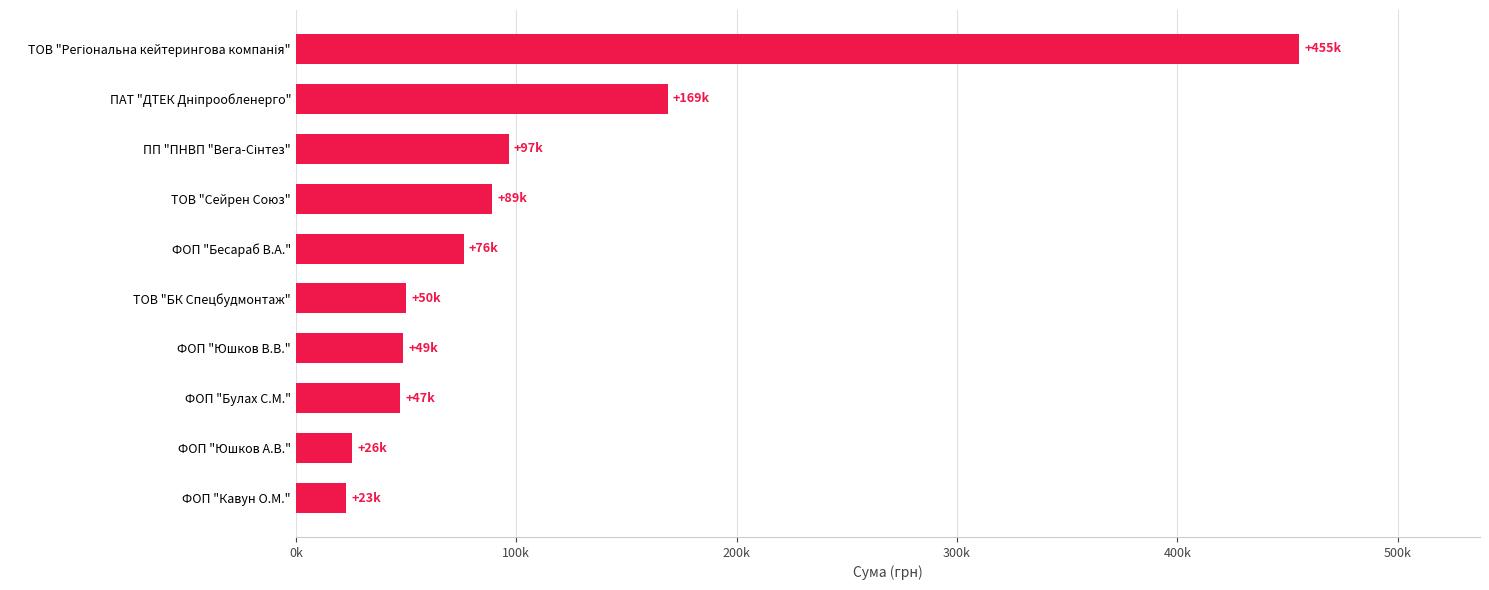

Are the bars horizontal?

Yes